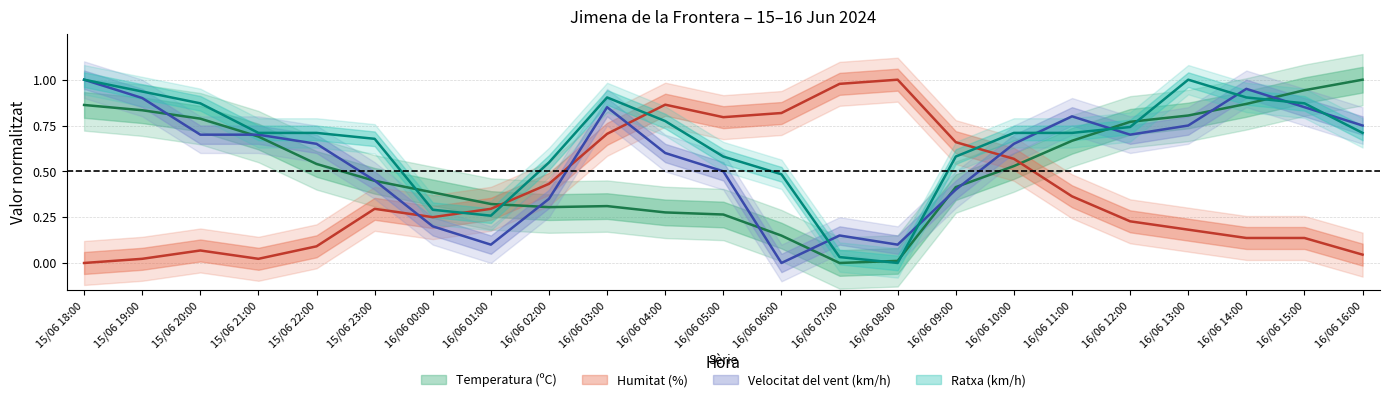

What is the difference between the Velocitat del vent (km/h) values at 15/06 18:00 and 15/06 20:00?

0.3